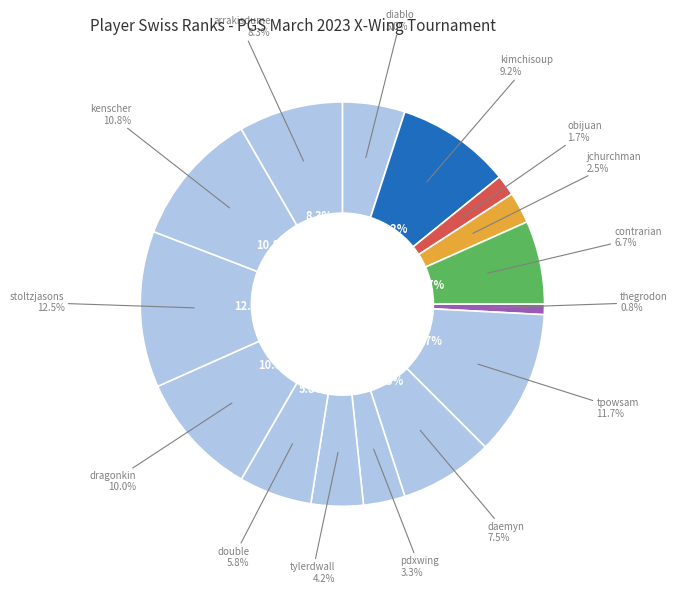

The contrarian slice represents 7% of the pie. True or false?

True